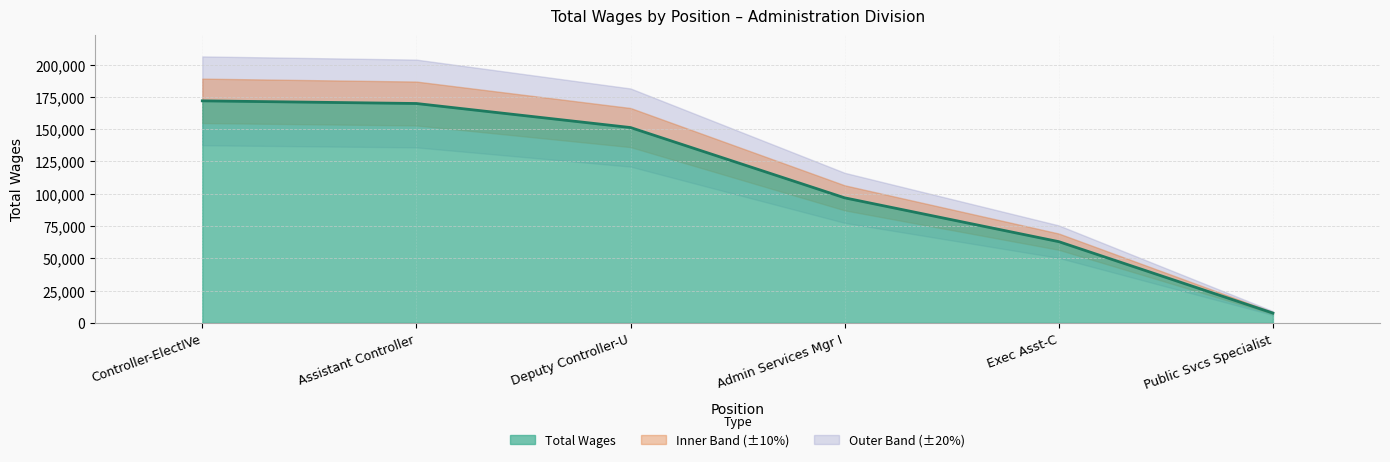

How many data points are less than 151274?

3